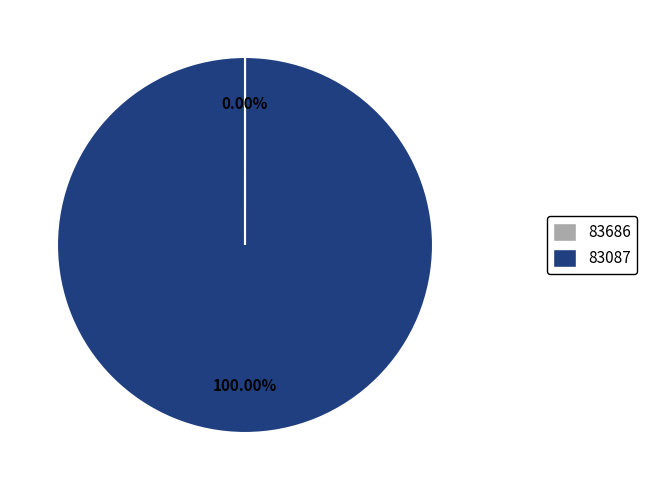

Is there a majority slice in this chart?

Yes